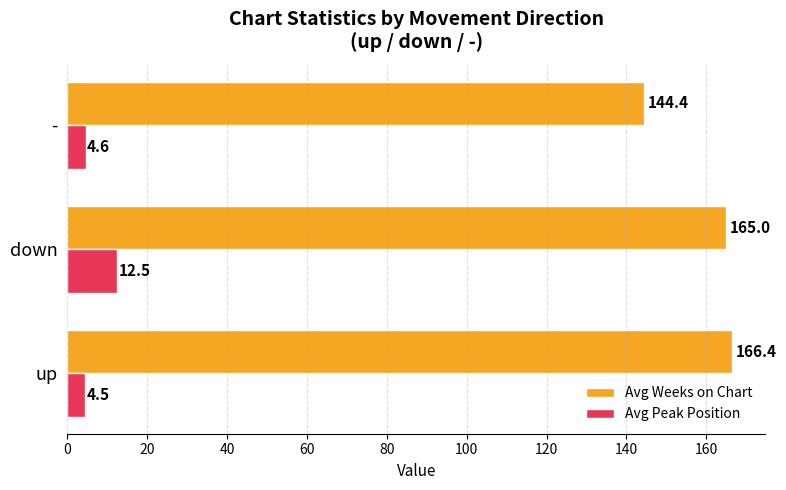

At which label is Avg Weeks on Chart closest to 155?

down